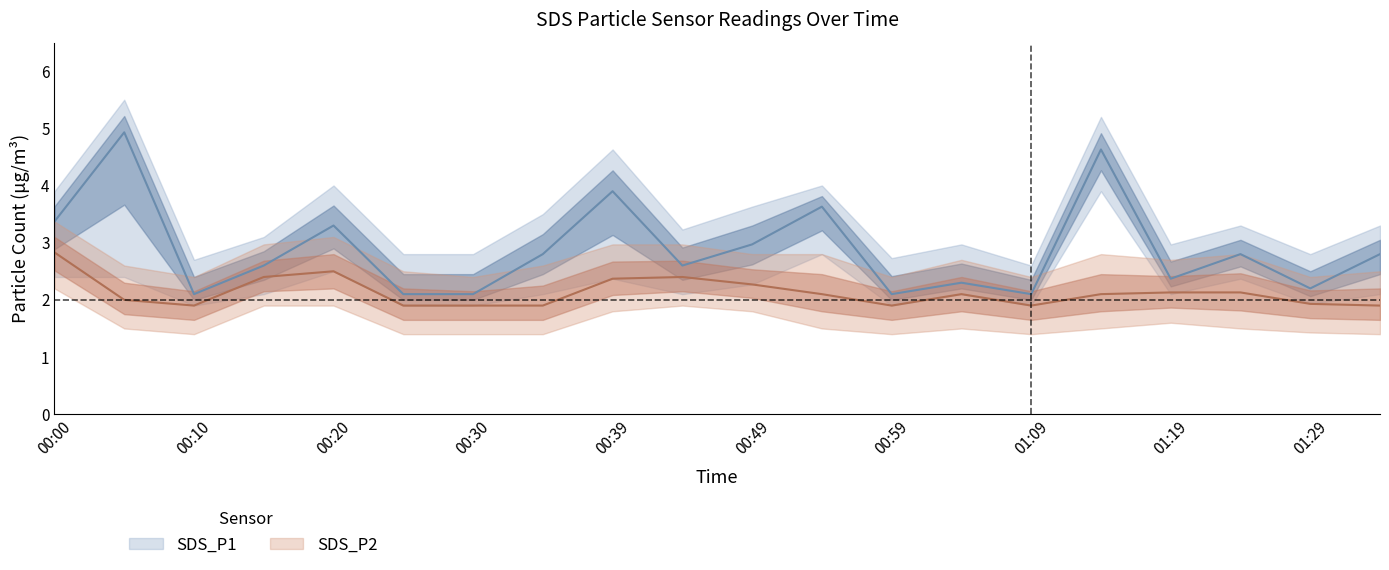

Reading left to right, transcribe all the data shown in this chart.

SDS_P1: 00:00=3.4	00:05=4.9	00:10=2.1	00:15=2.6	00:20=3.3	00:25=2.1	00:30=2.1	00:35=2.8	00:39=3.9	00:44=2.6	00:49=3.0	00:54=3.6	00:59=2.1	01:04=2.3	01:09=2.1	01:14=4.6	01:19=2.4	01:24=2.8	01:29=2.2	01:34=2.8
SDS_P1_upper: 00:00=3.9	00:05=5.5	00:10=2.7	00:15=3.1	00:20=4.0	00:25=2.8	00:30=2.8	00:35=3.5	00:39=4.6	00:44=3.2	00:49=3.6	00:54=4.0	00:59=2.7	01:04=3.0	01:09=2.6	01:14=5.2	01:19=3.0	01:24=3.3	01:29=2.8	01:34=3.3
SDS_P1_lower: 00:00=2.4	00:05=2.4	00:10=1.9	00:15=2.1	00:20=2.5	00:25=1.9	00:30=1.9	00:35=2.1	00:39=2.4	00:44=2.1	00:49=2.3	00:54=2.8	00:59=1.9	01:04=2.1	01:09=1.9	01:14=3.9	01:19=2.1	01:24=2.4	01:29=1.9	01:34=2.1
SDS_P2: 00:00=2.8	00:05=2.0	00:10=1.9	00:15=2.4	00:20=2.5	00:25=1.9	00:30=1.9	00:35=1.9	00:39=2.4	00:44=2.4	00:49=2.3	00:54=2.1	00:59=1.9	01:04=2.1	01:09=1.9	01:14=2.1	01:19=2.1	01:24=2.1	01:29=1.9	01:34=1.9
SDS_P2_upper: 00:00=3.4	00:05=2.6	00:10=2.4	00:15=3.0	00:20=3.1	00:25=2.5	00:30=2.4	00:35=2.6	00:39=3.0	00:44=3.0	00:49=2.8	00:54=2.8	00:59=2.4	01:04=2.7	01:09=2.4	01:14=2.8	01:19=2.7	01:24=2.8	01:29=2.4	01:34=2.5
SDS_P2_lower: 00:00=2.2	00:05=1.5	00:10=1.4	00:15=1.9	00:20=1.9	00:25=1.4	00:30=1.4	00:35=1.4	00:39=1.8	00:44=1.9	00:49=1.8	00:54=1.5	00:59=1.4	01:04=1.5	01:09=1.4	01:14=1.5	01:19=1.6	01:24=1.5	01:29=1.4	01:34=1.4